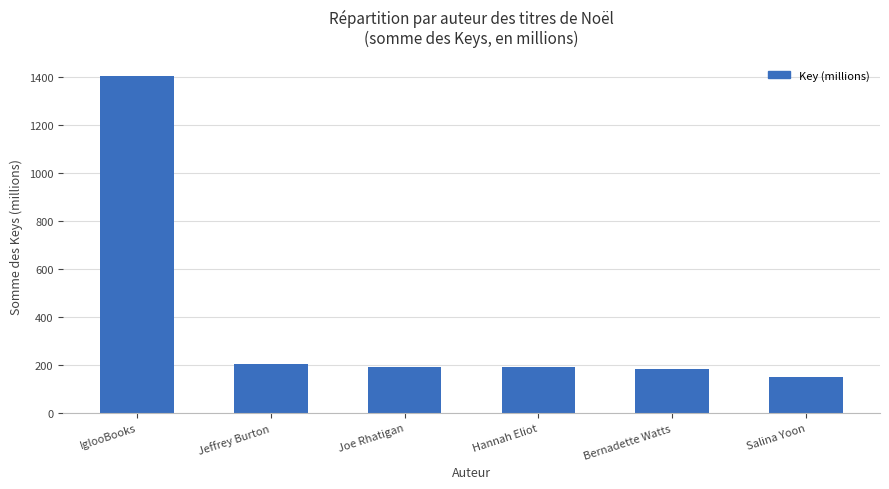

What is the ratio of the value at Hannah Eliot to the value at Joe Rhatigan?

1.0